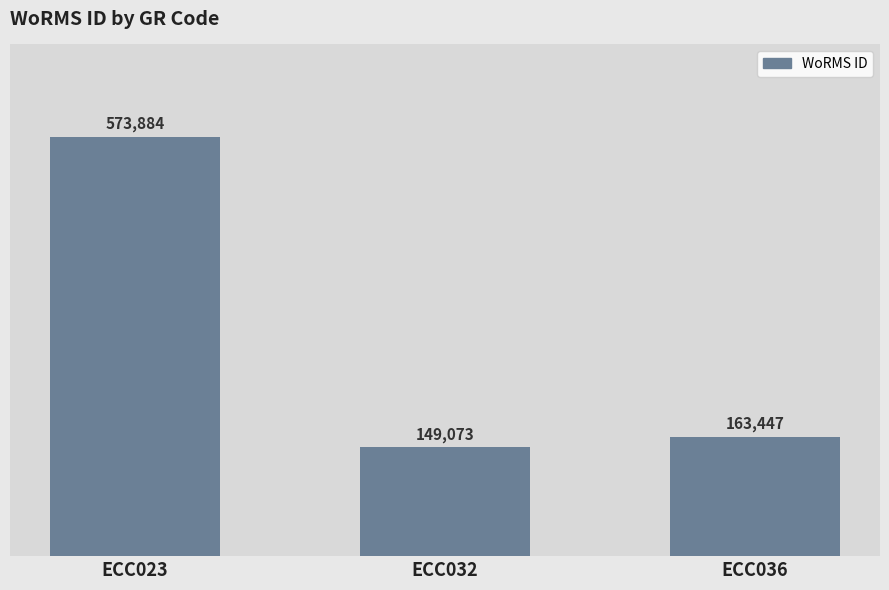

Reading right to left, extract all data points from this chart.

163447	149073	573884